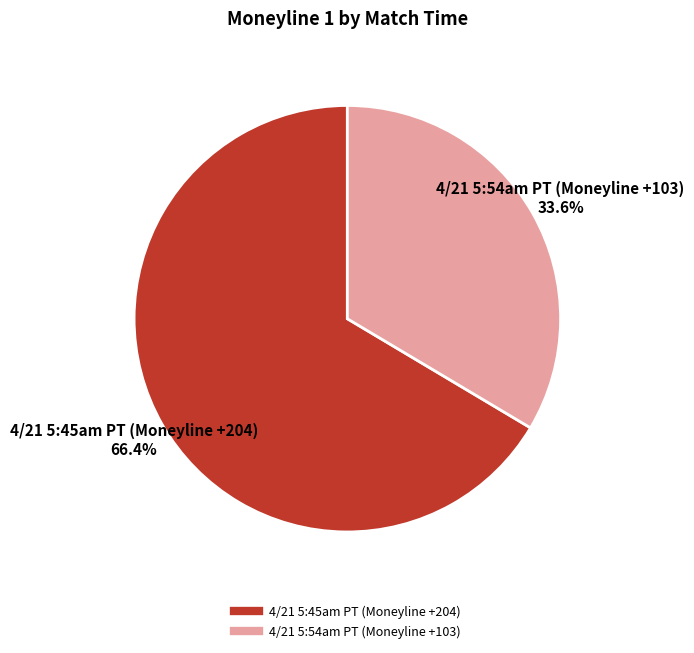

To the nearest percent, what is the average slice percentage?

50%